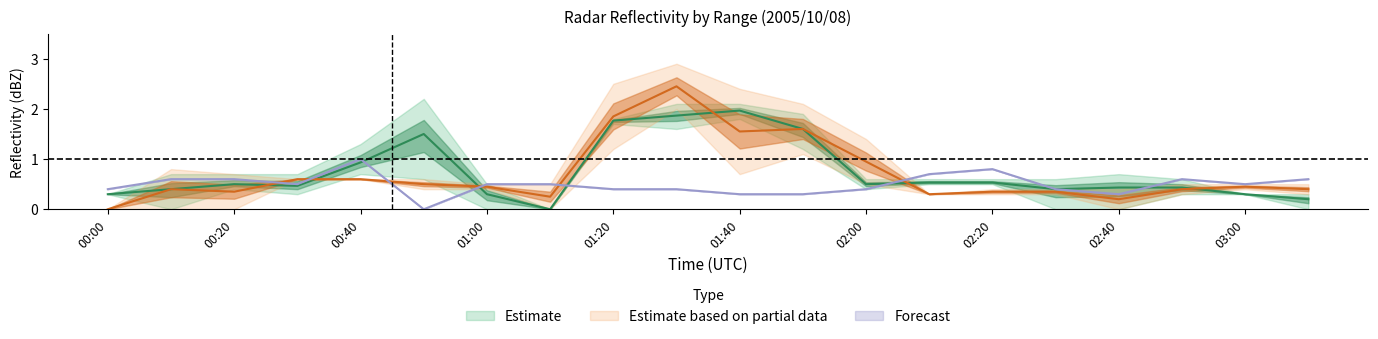

Is the value of 7.015 at 00:10 greater than the value of 7.315 at 01:30?

No